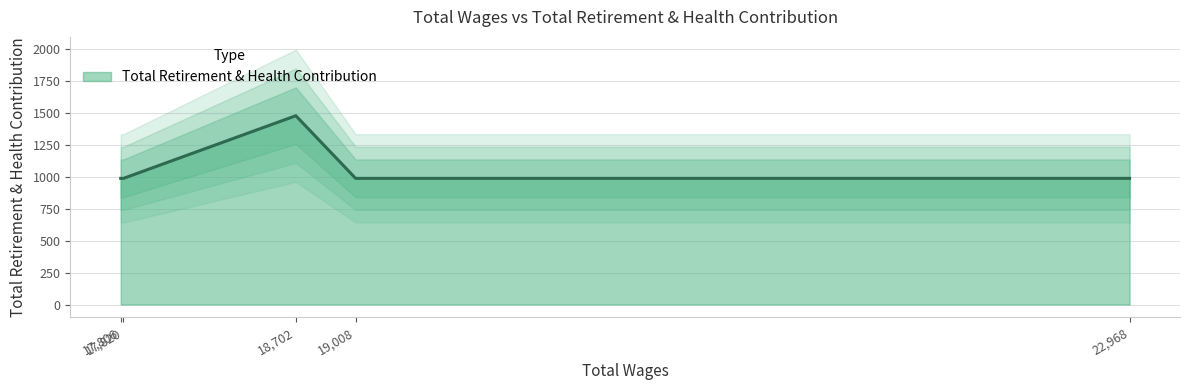

What is the maximum value for Total Retirement & Health Contribution?

1480